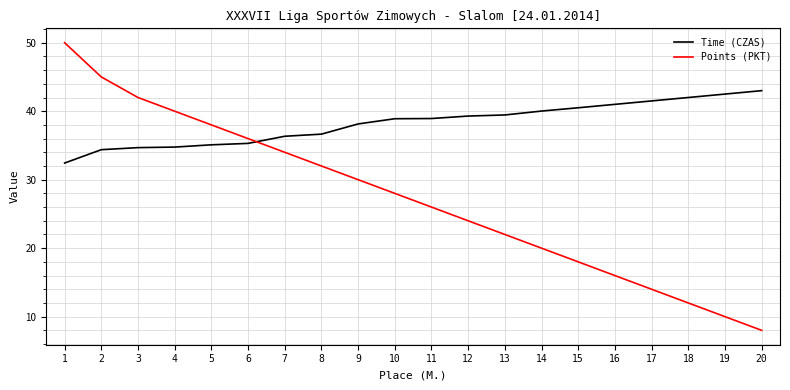

At 8, list the series in order from smallest to largest.

Points (PKT), Time (CZAS)